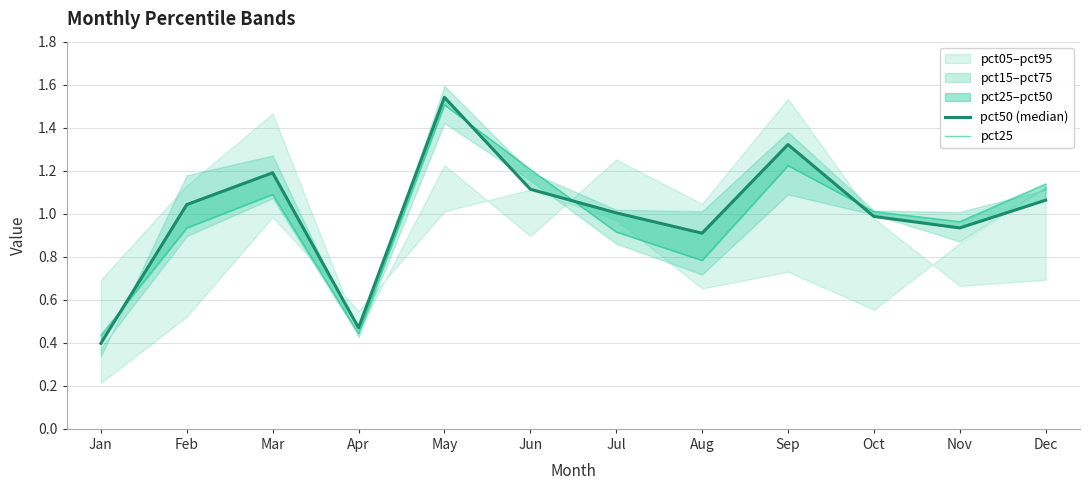

At which label does pct50 (median) reach its peak?

May